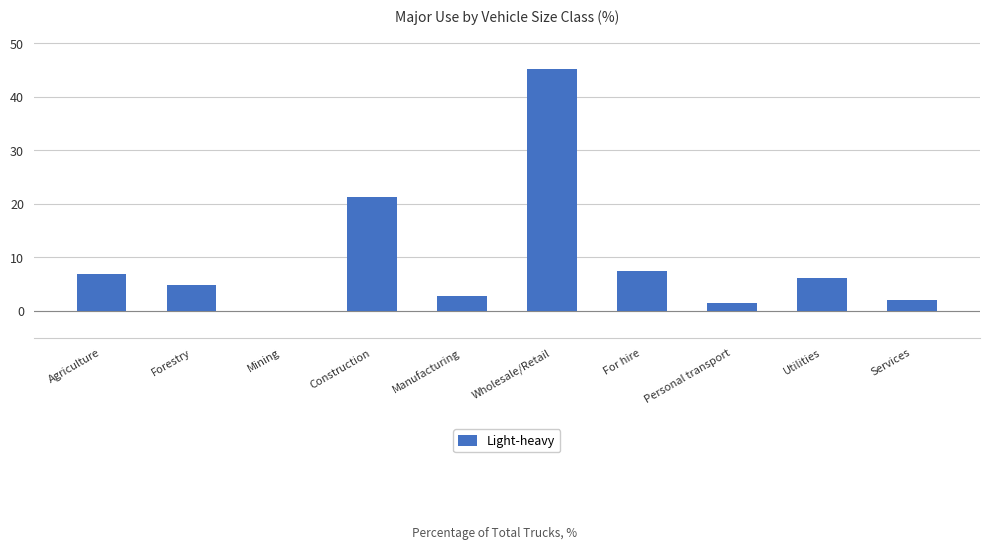

Reading left to right, what are all the values shown in this chart?

6.8	4.8	0.0	21.2	2.7	45.2	7.5	1.4	6.2	2.1